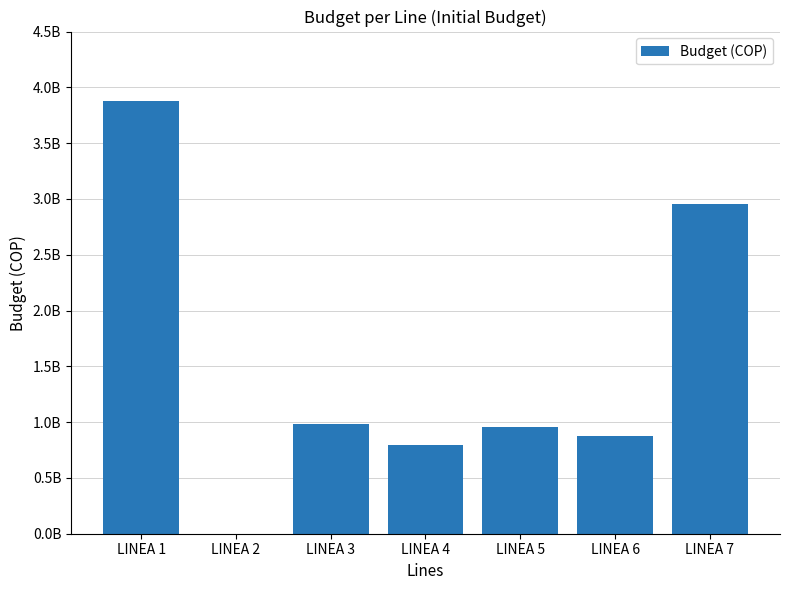

List the labels in order of value, smallest first.

LINEA 2, LINEA 4, LINEA 6, LINEA 5, LINEA 3, LINEA 7, LINEA 1